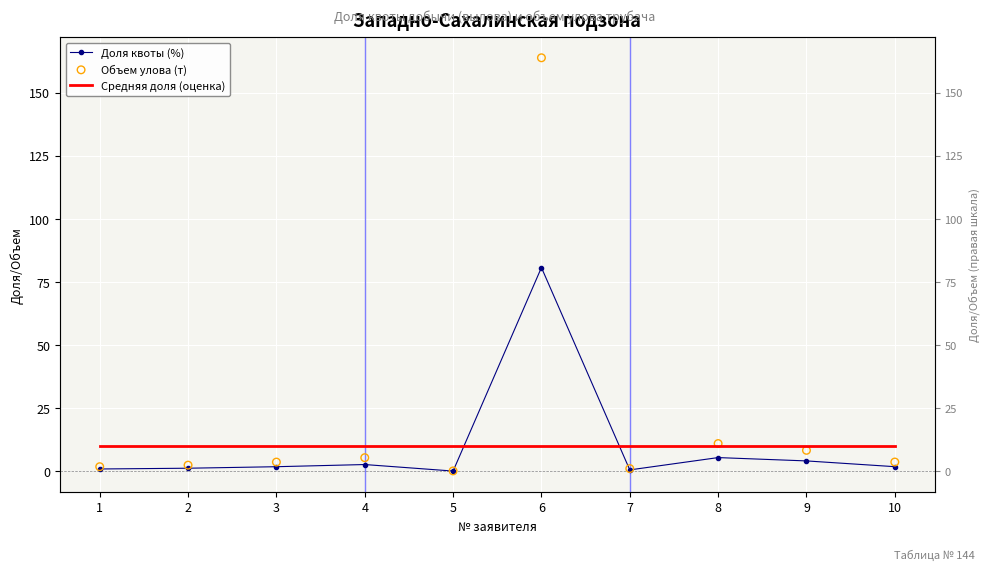

What are all the series names shown in the legend?

Доля квоты (%), Средняя доля (оценка), Объем улова (т)